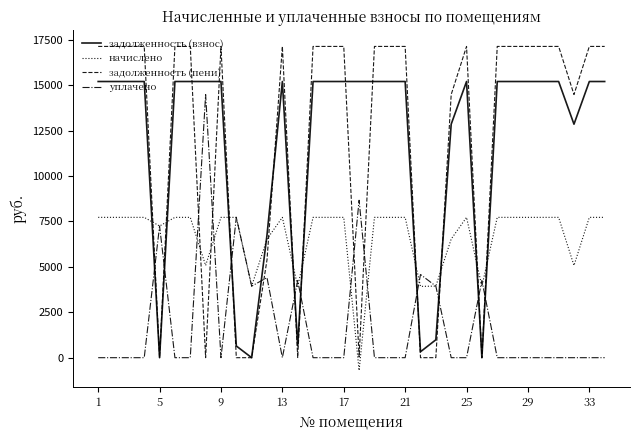

True or false: задолженность (взнос) and начислено cross at least once.

True